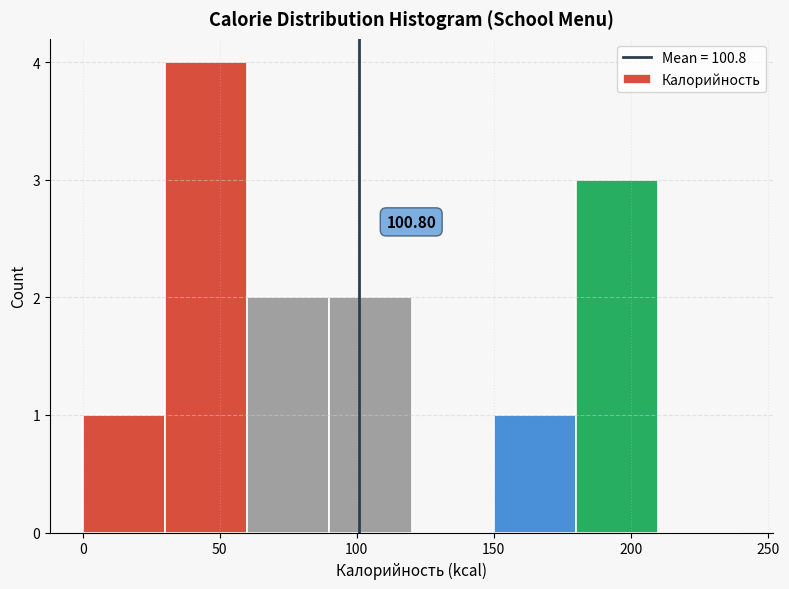

Which range on the x-axis has the tallest bar?

30 to 60